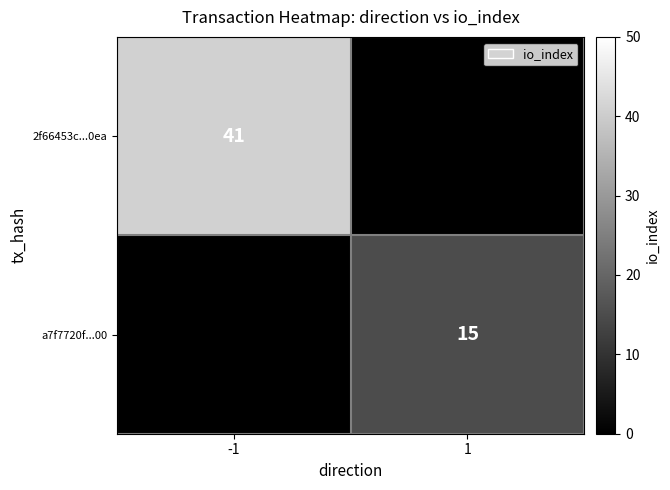

The 2f66453c...0ea series shows 65 at -1. True or false?

False